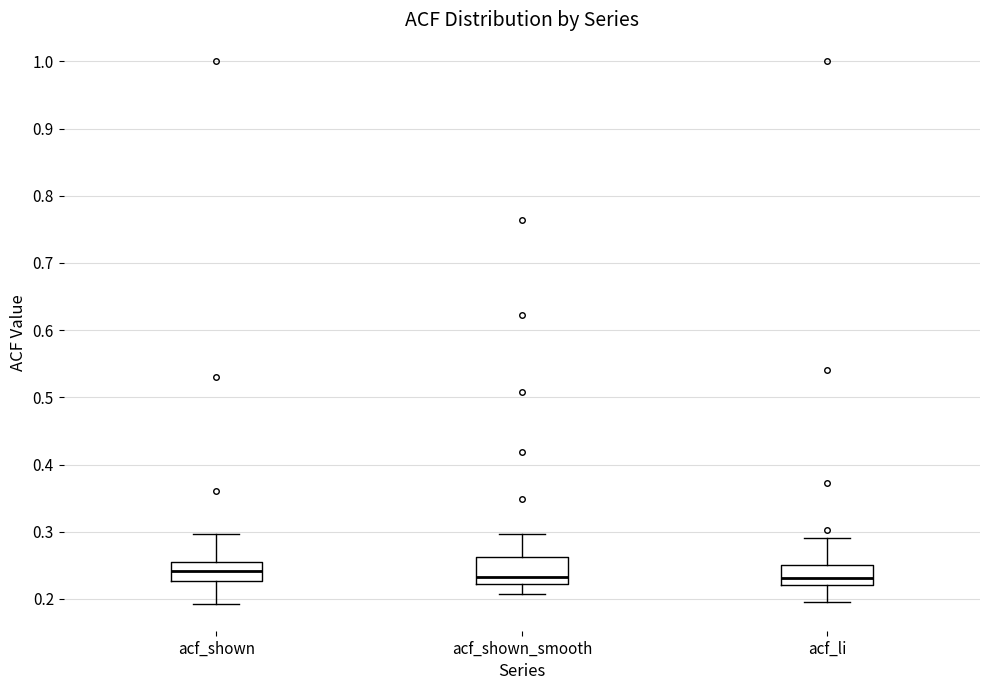

Reading left to right, read every box against the y-axis: the position of its median line, the range the box covers, and the ends of its whiskers. The values are not printed on the chart, so give them approximately, as read against the axis.

acf_shown: median 0.24, box 0.23 to 0.26, whiskers 0.19 to 0.30
acf_shown_smooth: median 0.23, box 0.22 to 0.26, whiskers 0.21 to 0.30
acf_li: median 0.23, box 0.22 to 0.25, whiskers 0.20 to 0.29